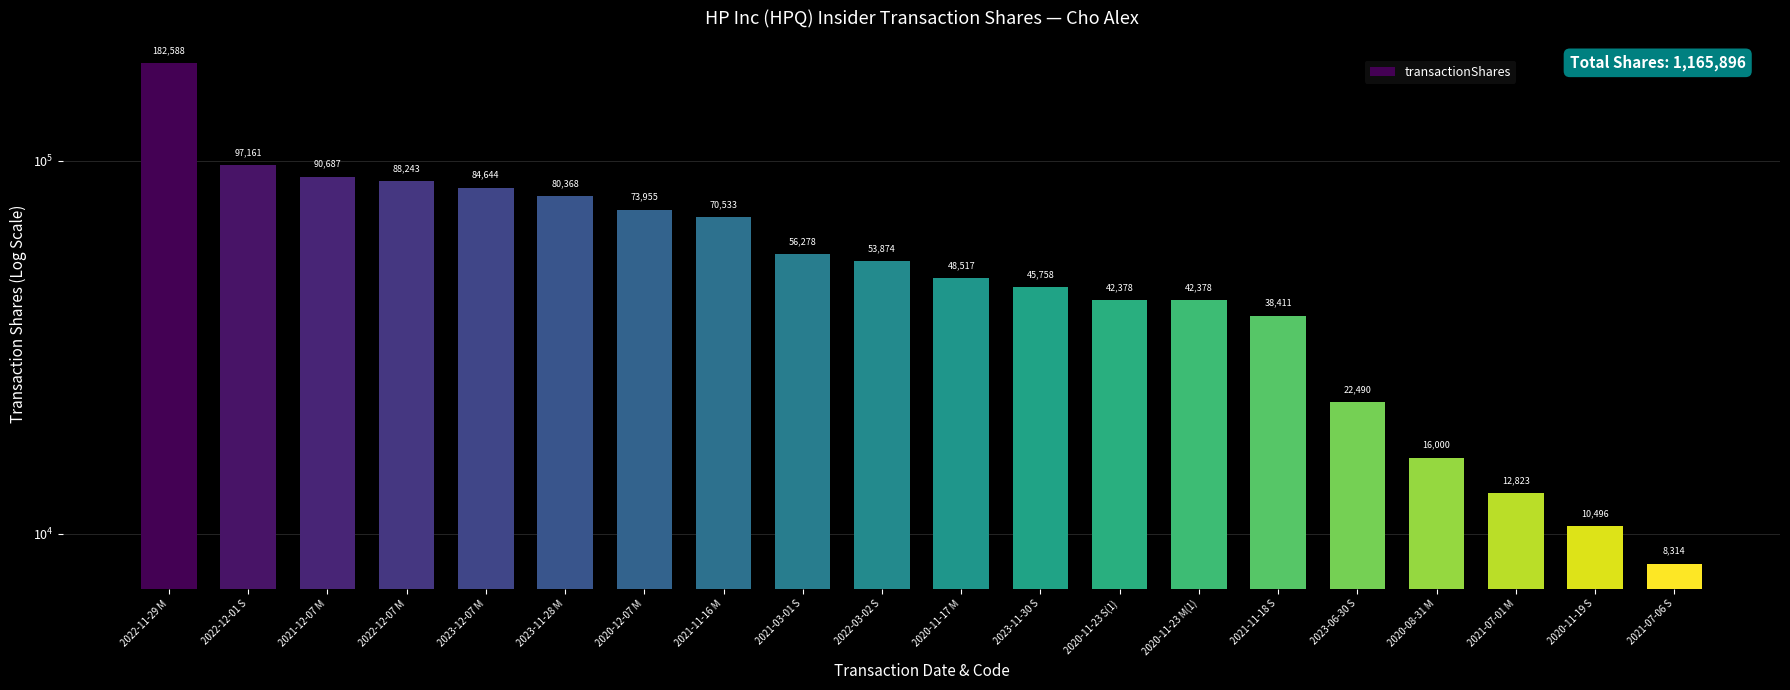

What value does the data have at 2022-12-07 M?

88243